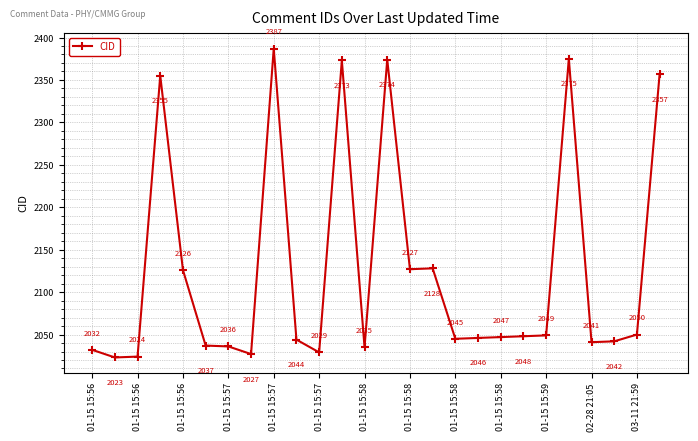

How many interior local peaks (higher than both neighbors) does the data have?

6